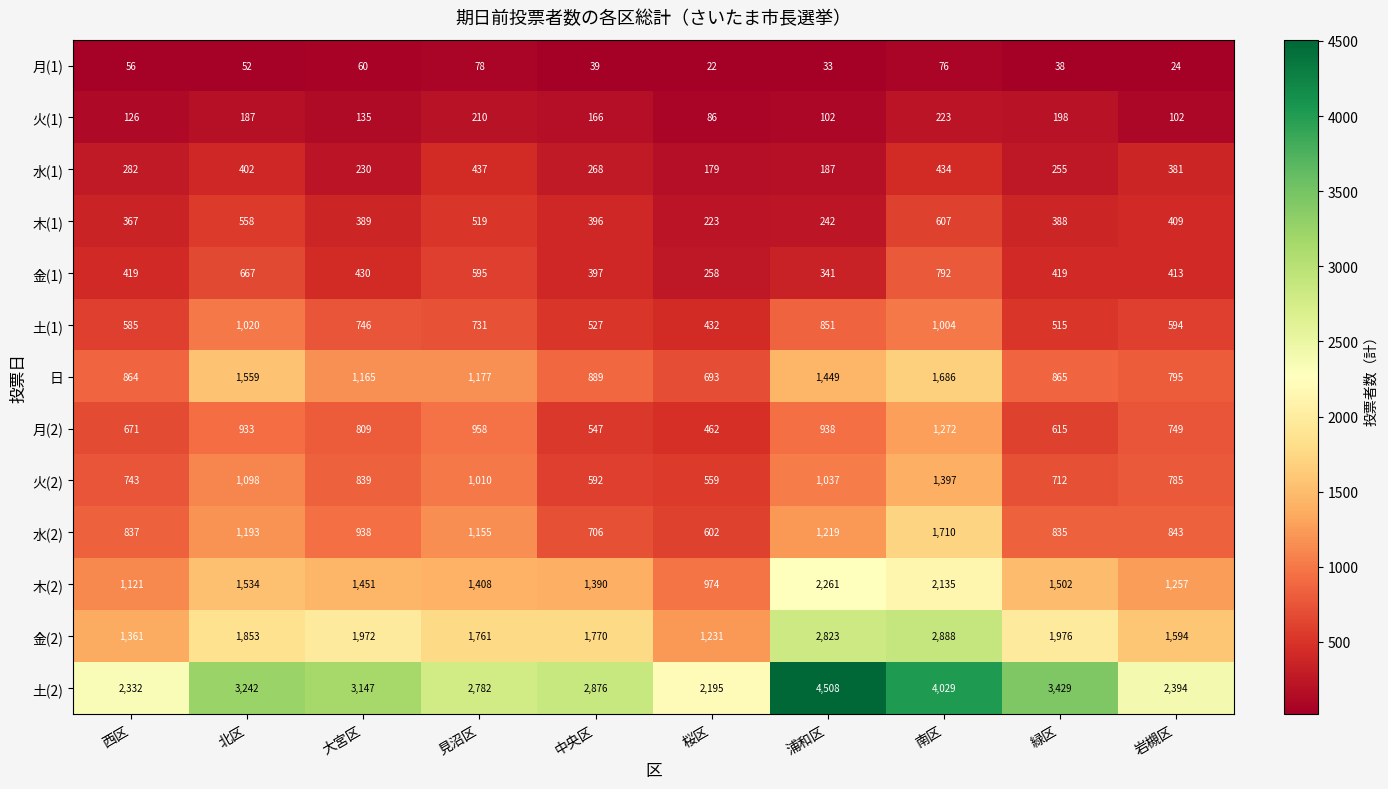

The value of 金(1) at 北区 is 1157. True or false?

False